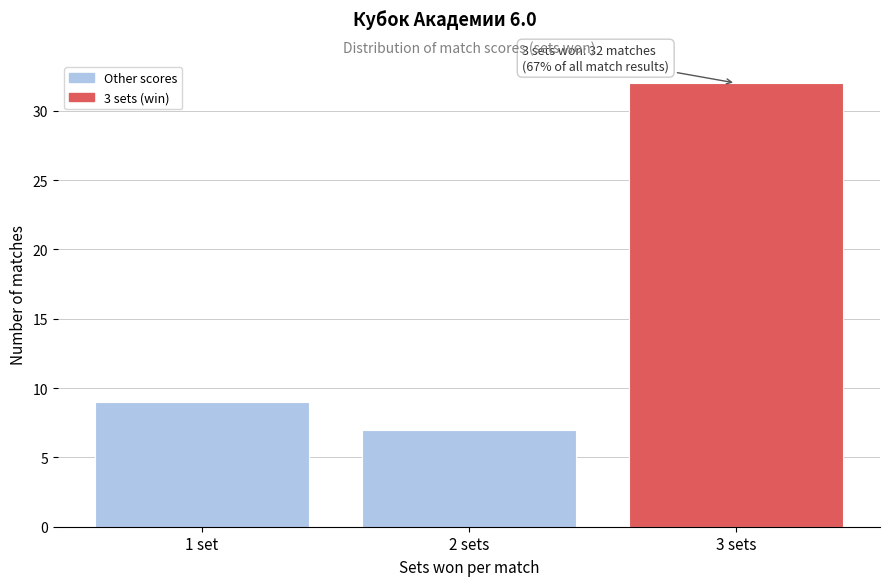

Reading right to left, extract all data points from this chart.

32	7	9